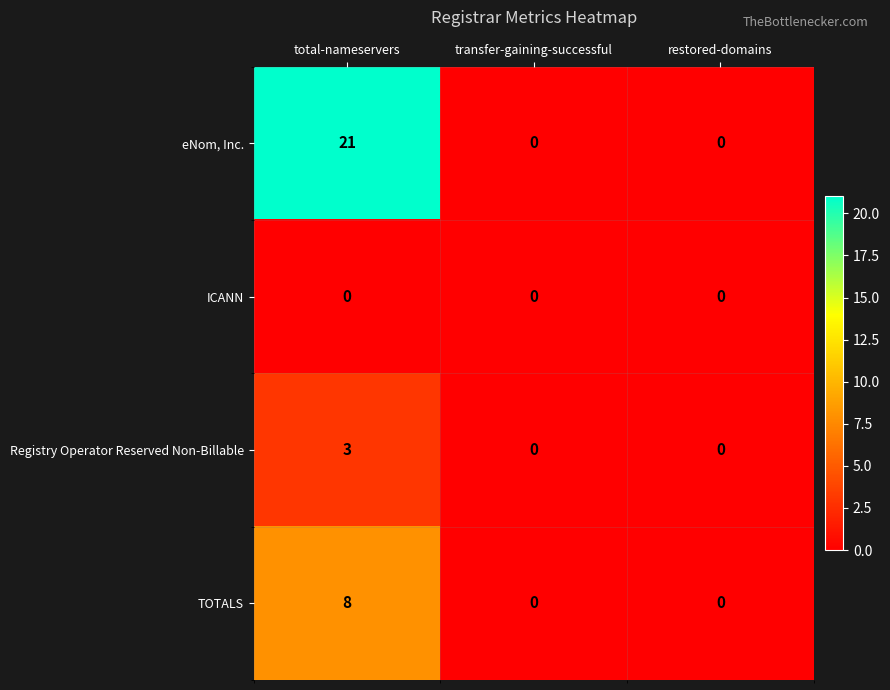

At how many categories does at least one series exceed 17?

1